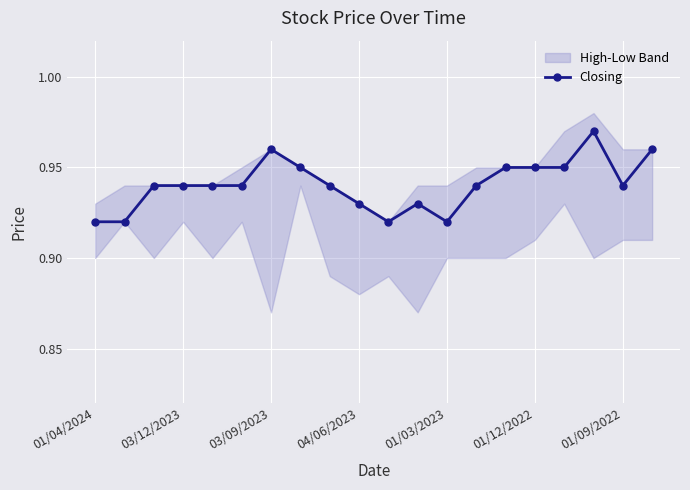

What is the sum of the values at 14 and 7?

1.9